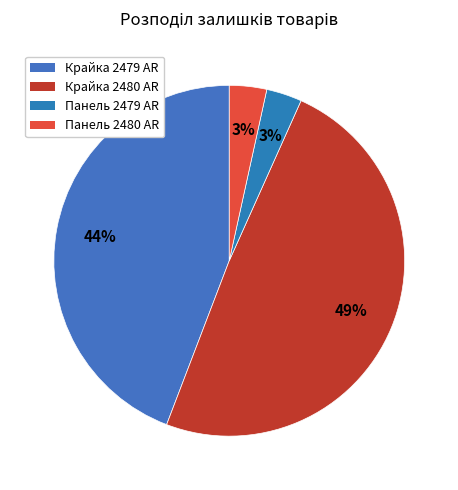

How many segments does this pie chart have?

4